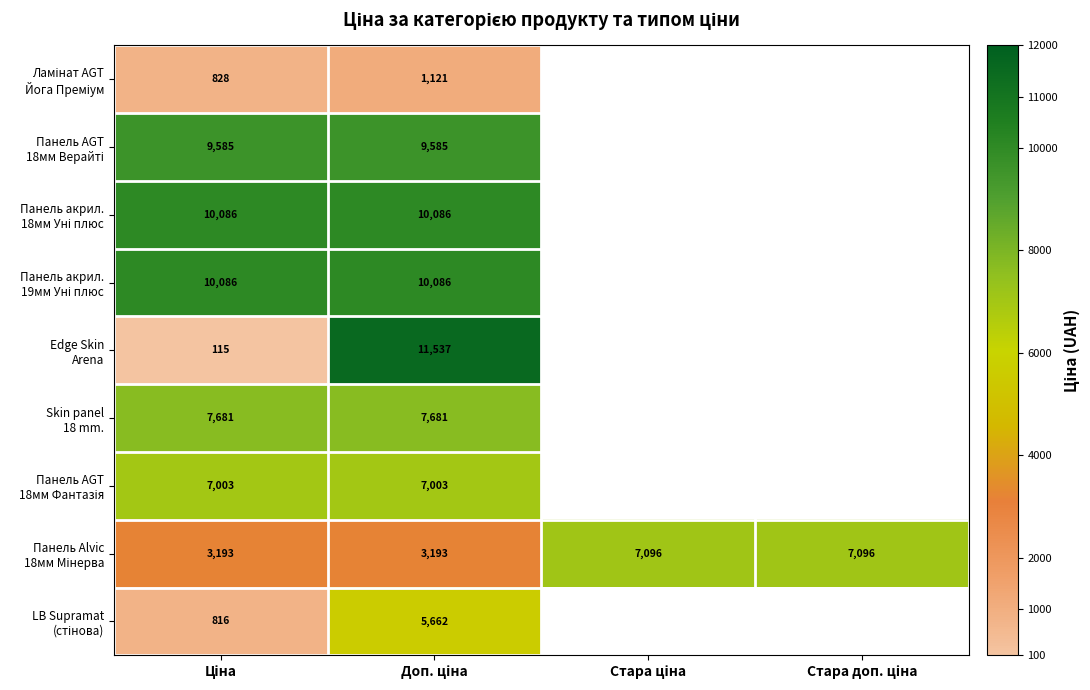

What is the highest value of the Панель AGT 18мм Фантазія series?

7002.6